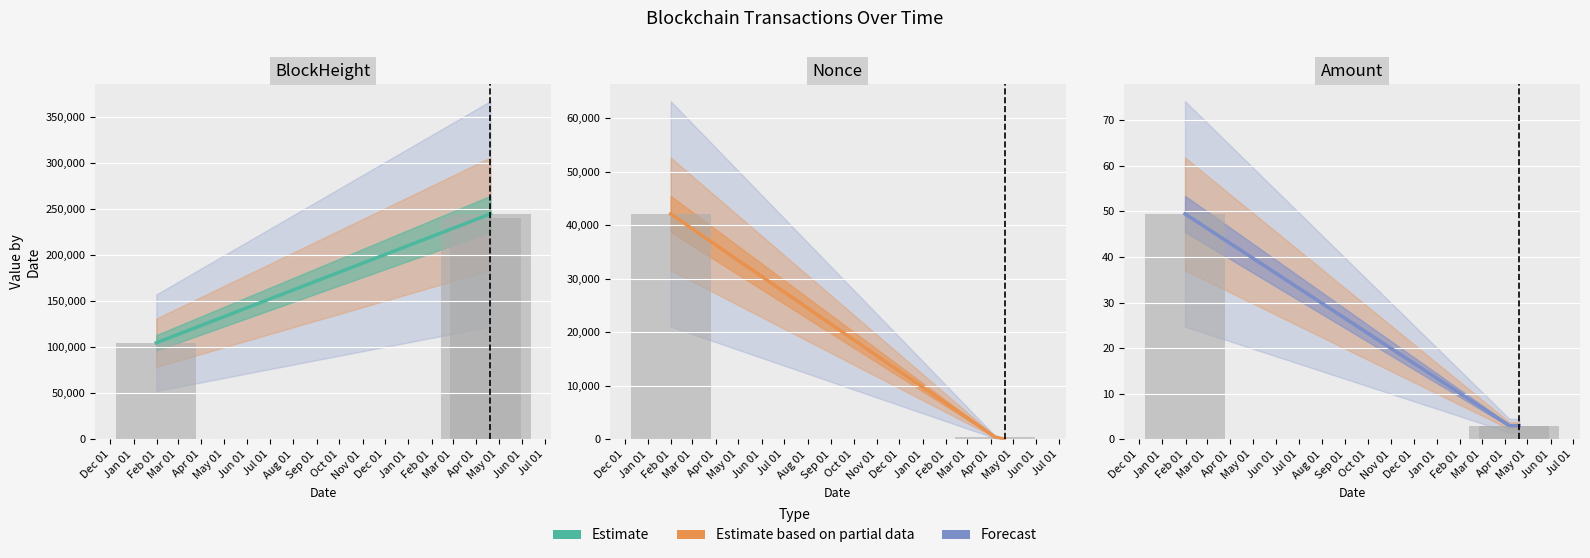

The Amount series shows 4.0 at 2023-04-20. True or false?

False